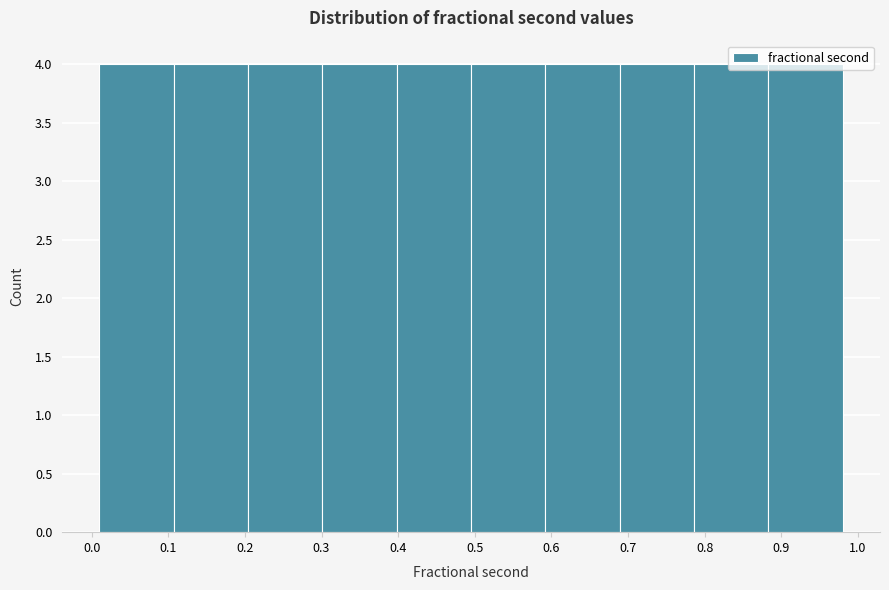

Reading left to right, list every bar in this chart as the range it spans on the x-axis followed by its height. Neither the bar edges nor the heights are printed on the chart, so give them approximately, as read against the axes.

0.01 to 0.11: 4
0.11 to 0.20: 4
0.20 to 0.30: 4
0.30 to 0.40: 4
0.40 to 0.50: 4
0.50 to 0.59: 4
0.59 to 0.69: 4
0.69 to 0.79: 4
0.79 to 0.88: 4
0.88 to 0.98: 4